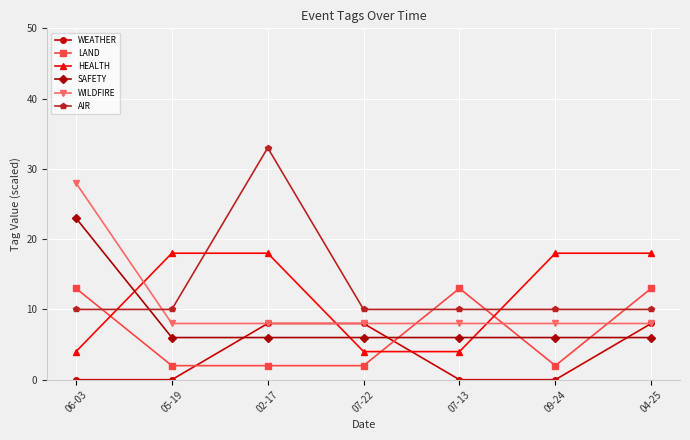

True or false: WEATHER has a value of 5 at 07-22.

False